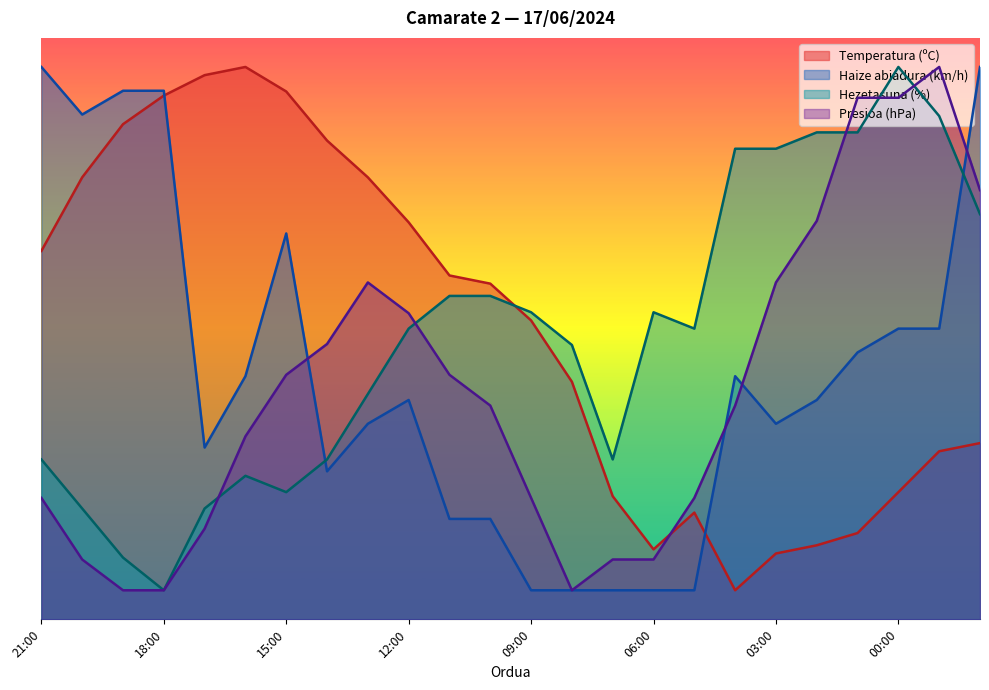

Which category has the highest value in the Hezetasuna (%) series?

00:00